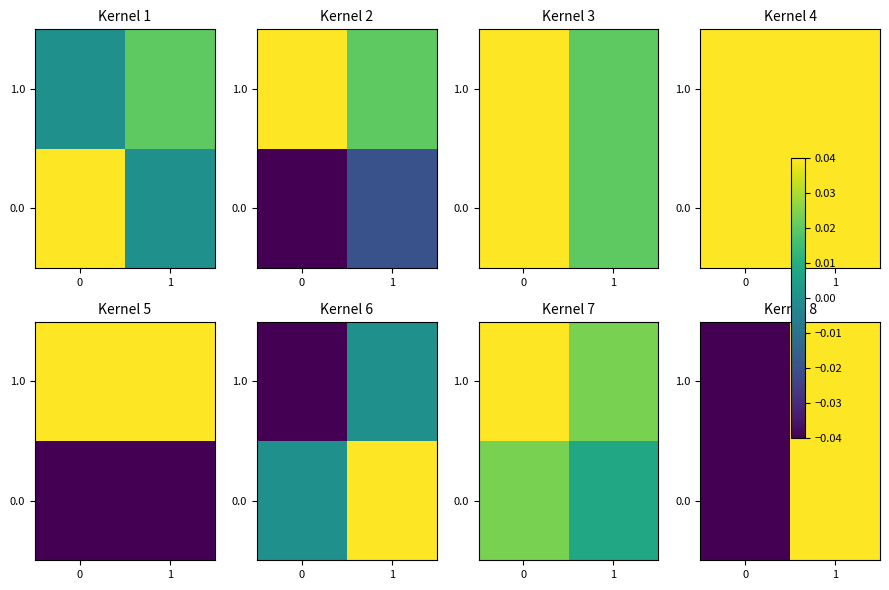

Where does the 1.0 series first go above 0?

1